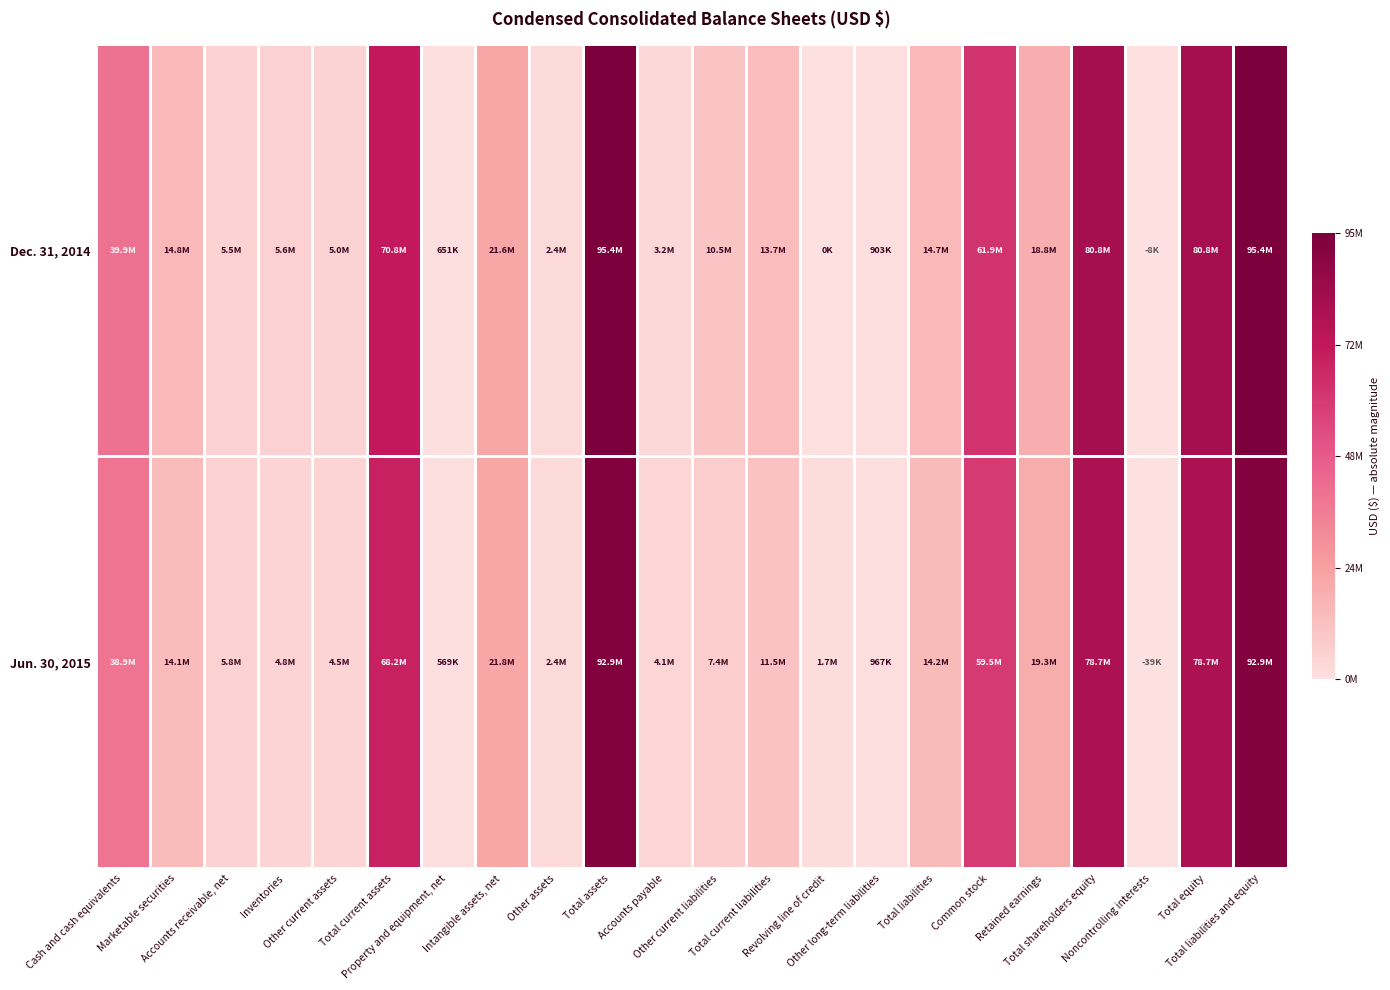

Which series has the largest total across all categories?

Dec. 31, 2014